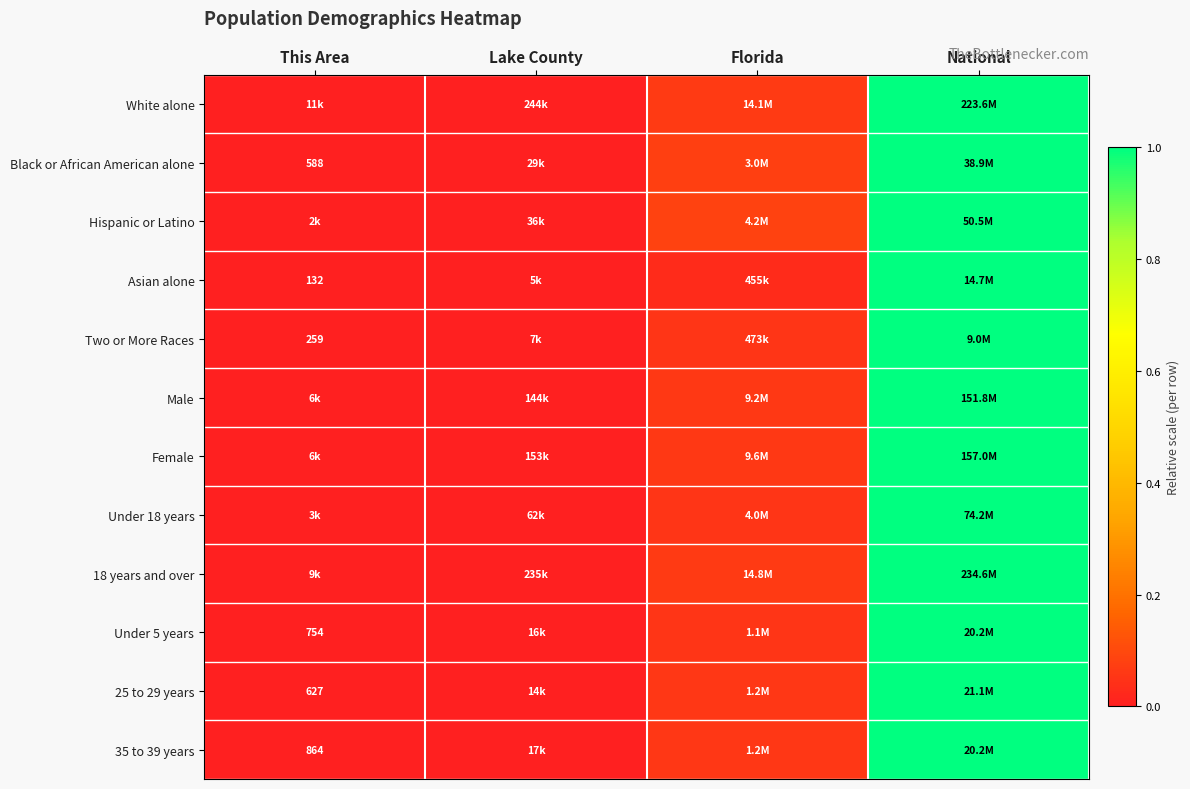

What is the highest value of the 25 to 29 years series?

1.0